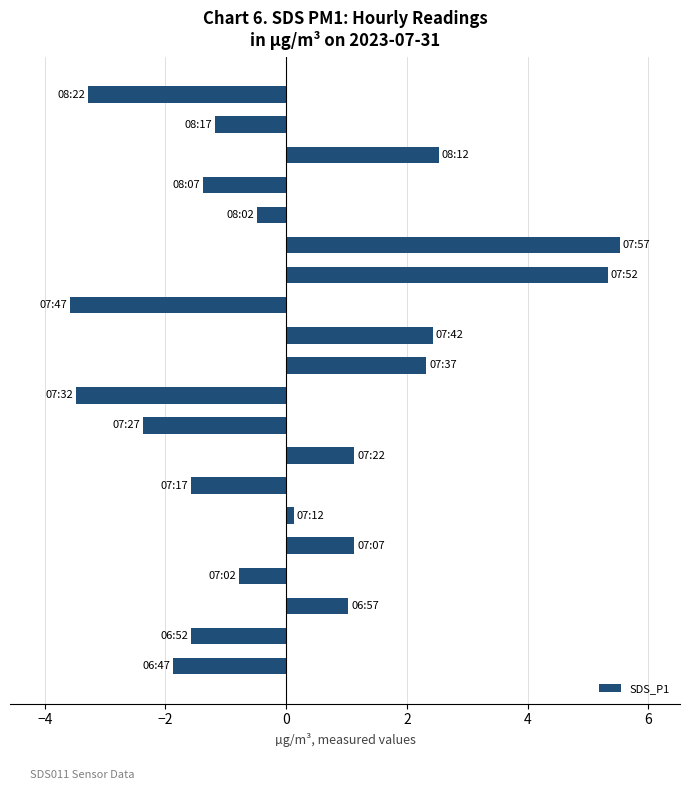

Are the bars grouped side by side (vs. stacked)?

No